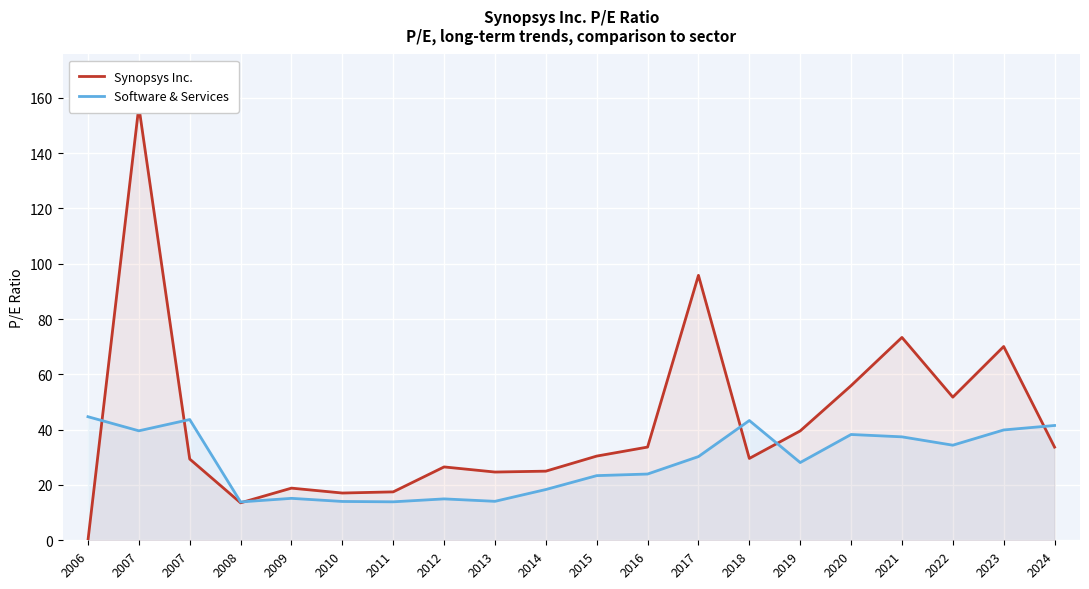

True or false: Synopsys Inc. and Software & Services cross at least once.

True